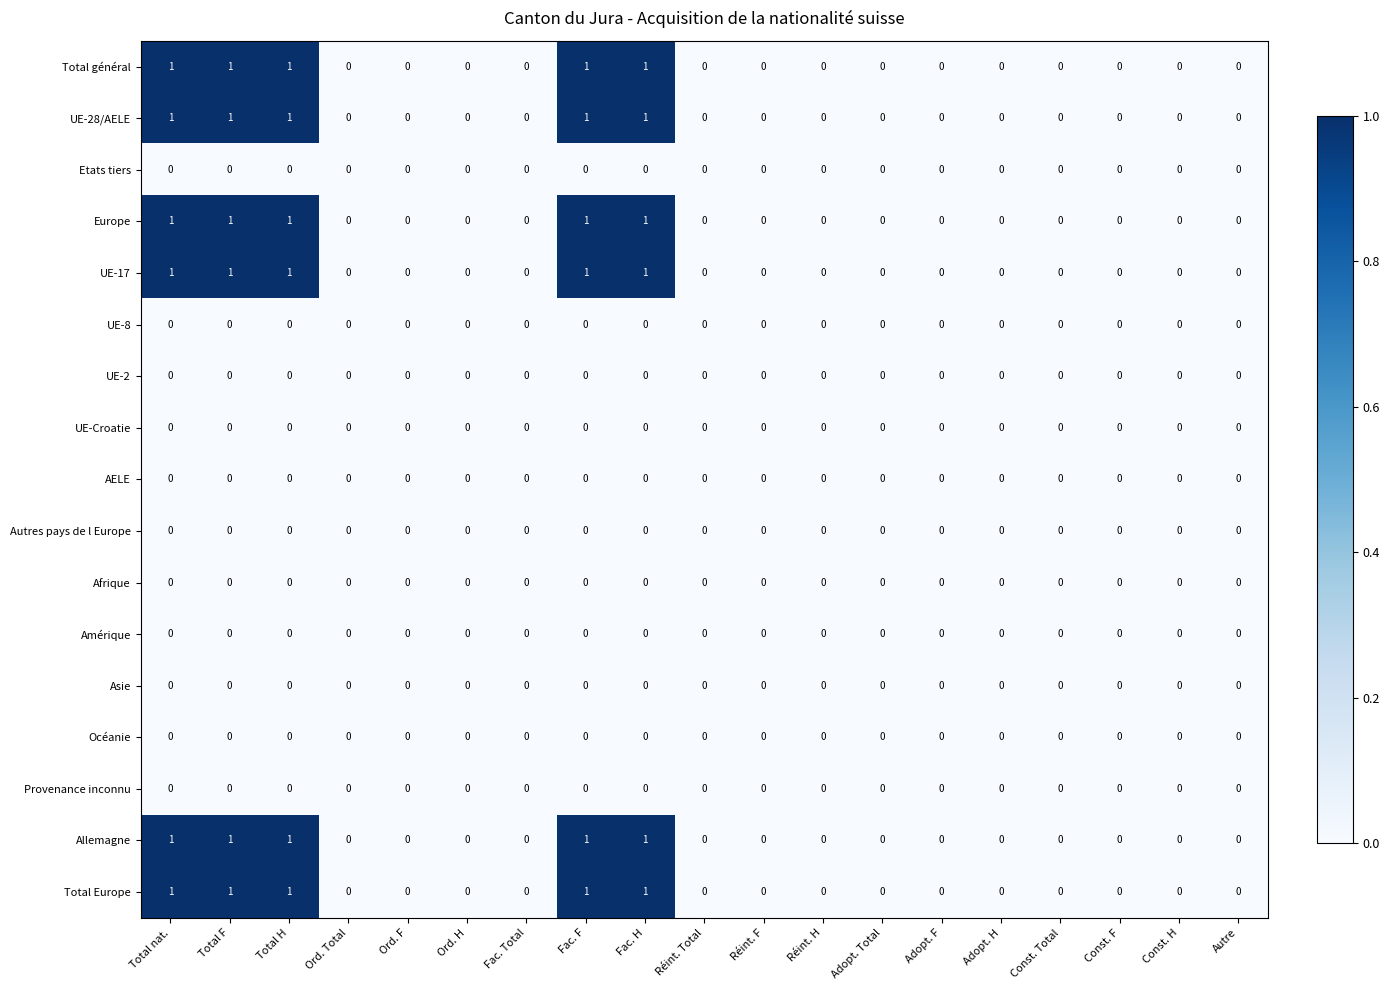

What is the sum of all Europe values?

5